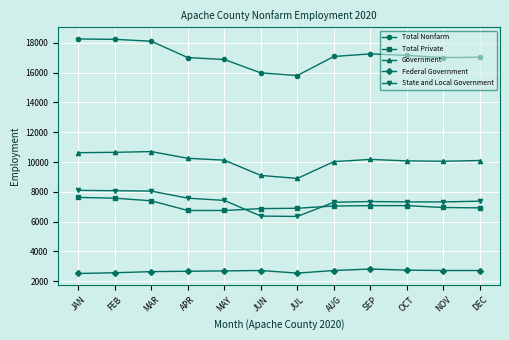

What is the difference between the maximum and second lowest values in the Government series?

1600